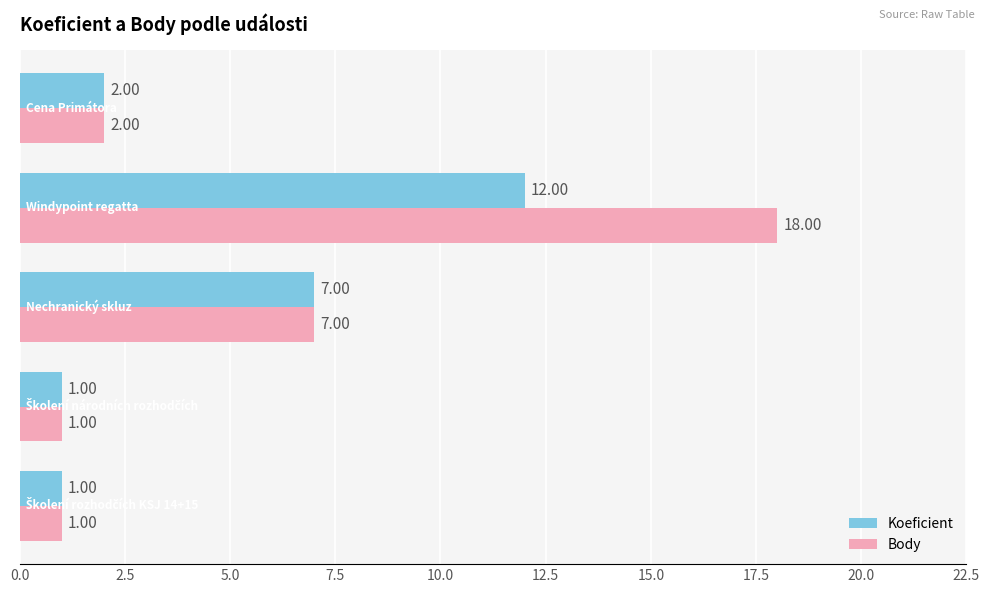

Which series has the largest total across all categories?

Body